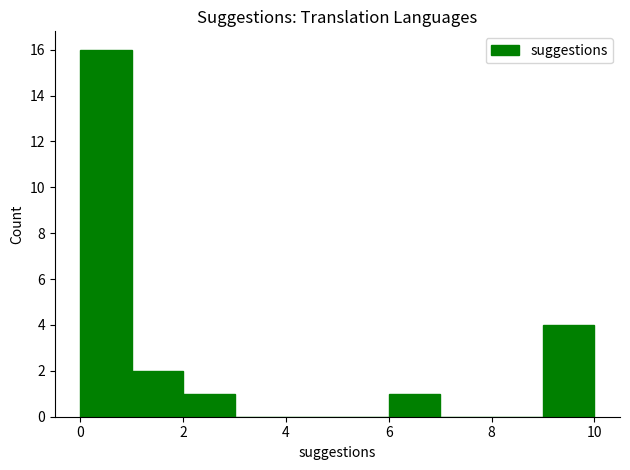

Reading left to right, list every bar in this chart as the range it spans on the x-axis followed by its height. The values are not printed on the chart, so give them approximately, as read against the axis.

0 to 1: 16
1 to 2: 2
2 to 3: 1
3 to 4: 0
4 to 5: 0
5 to 6: 0
6 to 7: 1
7 to 8: 0
8 to 9: 0
9 to 10: 4